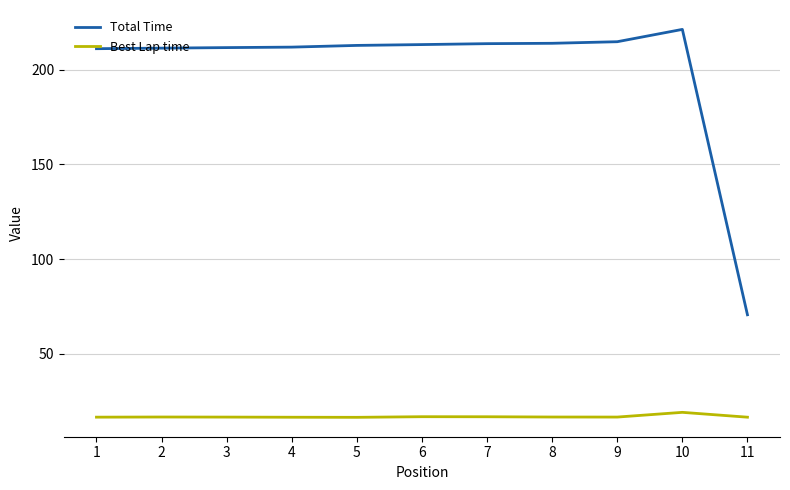

What is the total value across all series at 11?

87.1